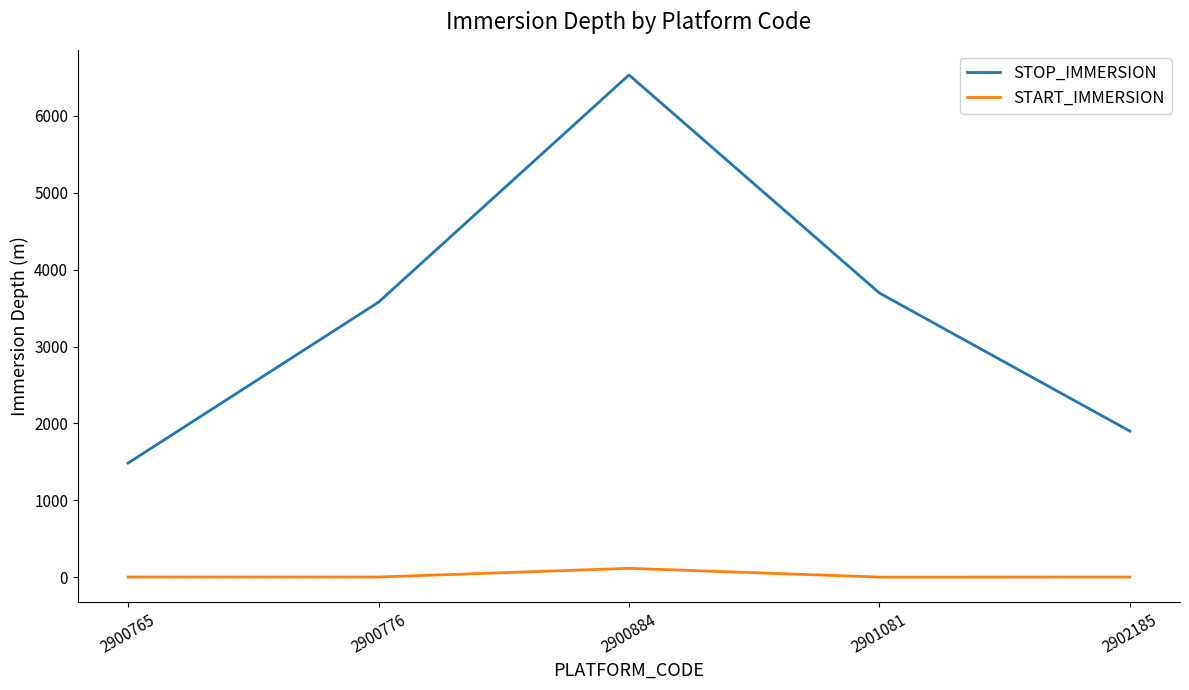

True or false: START_IMMERSION and STOP_IMMERSION cross at least once.

False